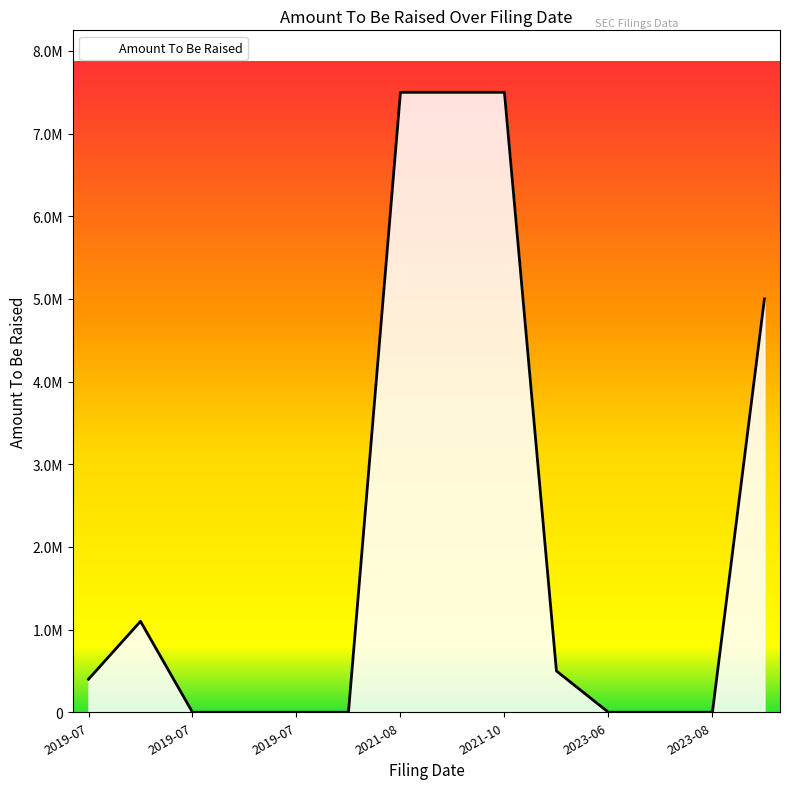

Does the chart have visible grid lines?

No